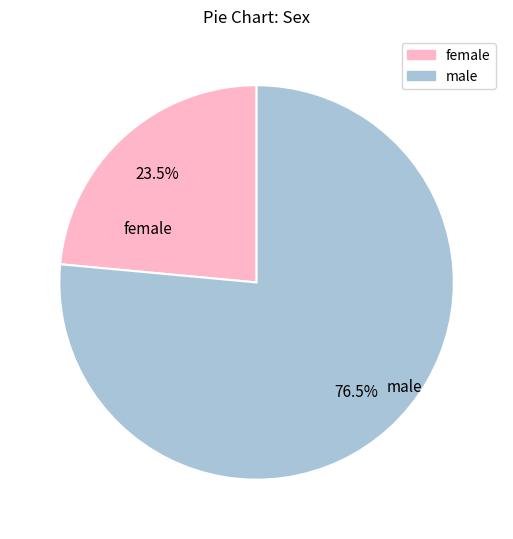

Rank the categories by value from highest to lowest.

male, female